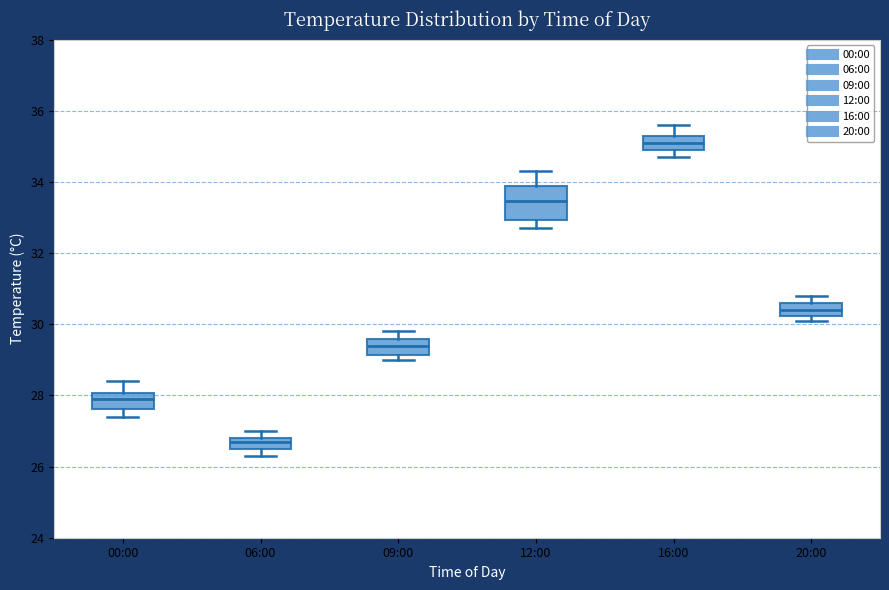

Reading left to right, transcribe this box plot: for each box, give where its median line is, the range the box spans, and where its two whiskers end, as read against the y-axis. The values are not printed on the chart, so give them approximately, as read against the axis.

00:00: median 28.0 (inside the box), box 27.6 to 28.0, whiskers 27.4 to 28.4
06:00: median 26.8 (just below the box's upper edge), box 26.6 to 26.8, whiskers 26.4 to 27.0
09:00: median 29.4, box 29.2 to 29.6, whiskers 29.0 to 29.8
12:00: median 33.4, box 33.0 to 33.8, whiskers 32.8 to 34.4
16:00: median 35.2 (inside the box), box 35.0 to 35.2, whiskers 34.8 to 35.6
20:00: median 30.4, box 30.2 to 30.6, whiskers 30.2 (just below the box's lower edge) to 30.8